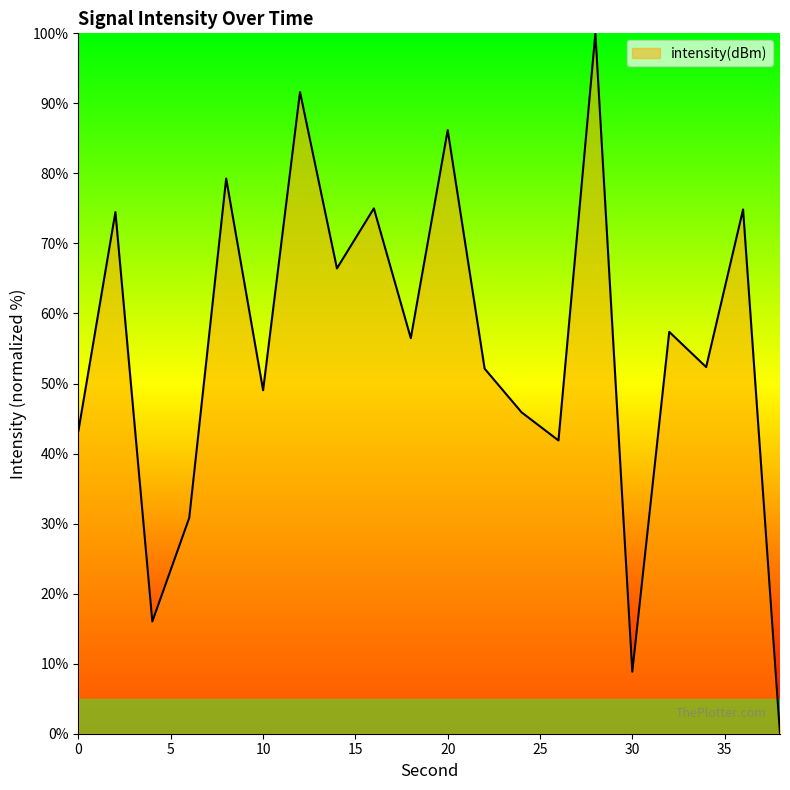

What is the difference between the maximum and minimum values?

100.0